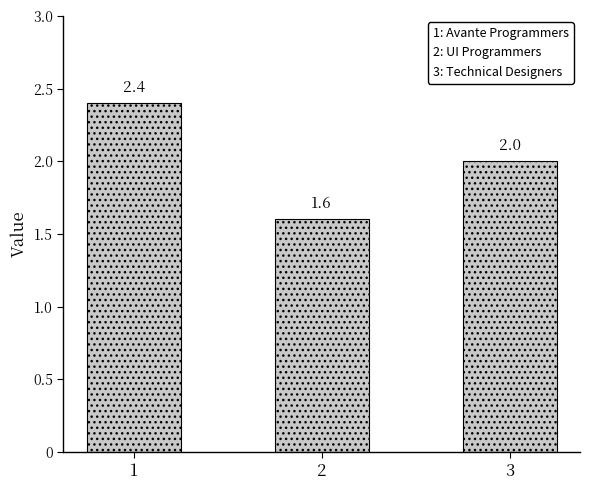

How many values are below 2?

1